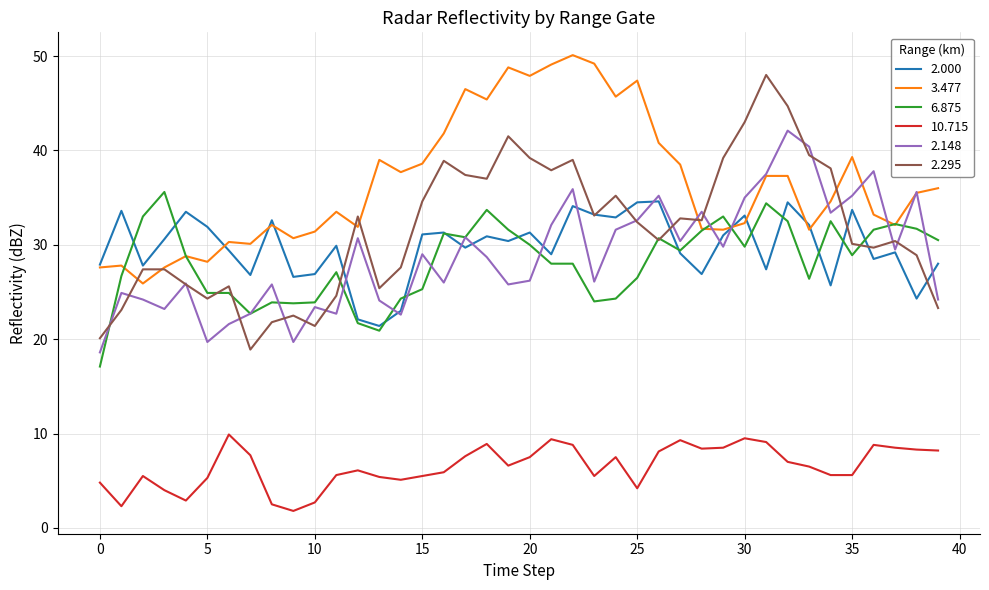

What are all the series names shown in the legend?

2.000, 3.477, 6.875, 10.715, 2.148, 2.295